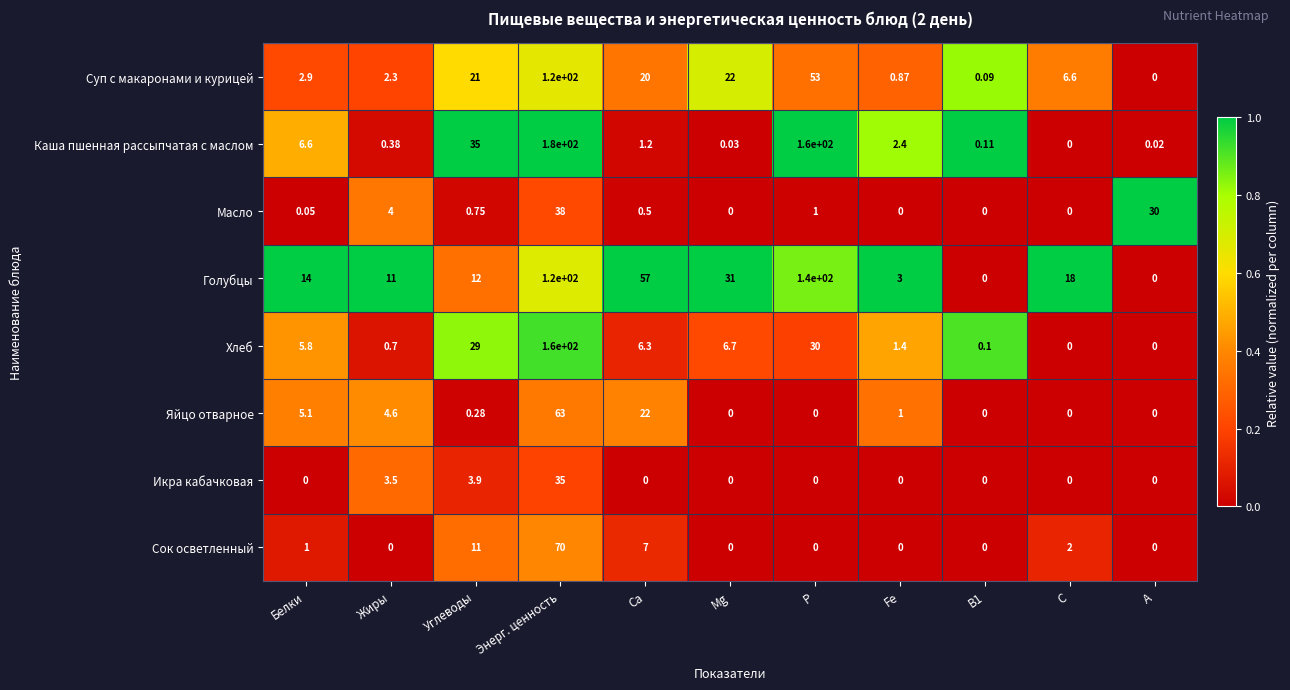

At which label does Суп с макаронами и курицей reach its peak?

Энерг. ценность